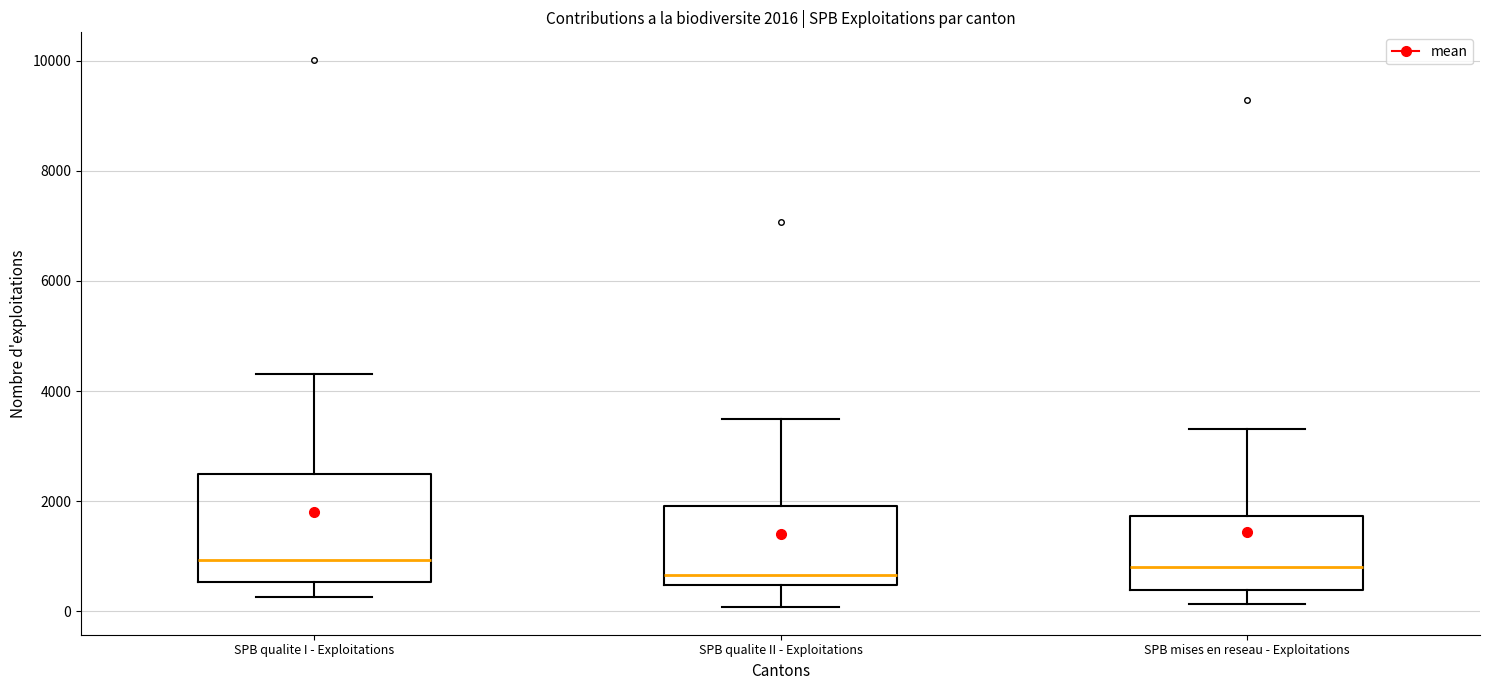

Comparing the boxes themselves (not the whiskers), which one is the tallest?

SPB qualite I - Exploitations